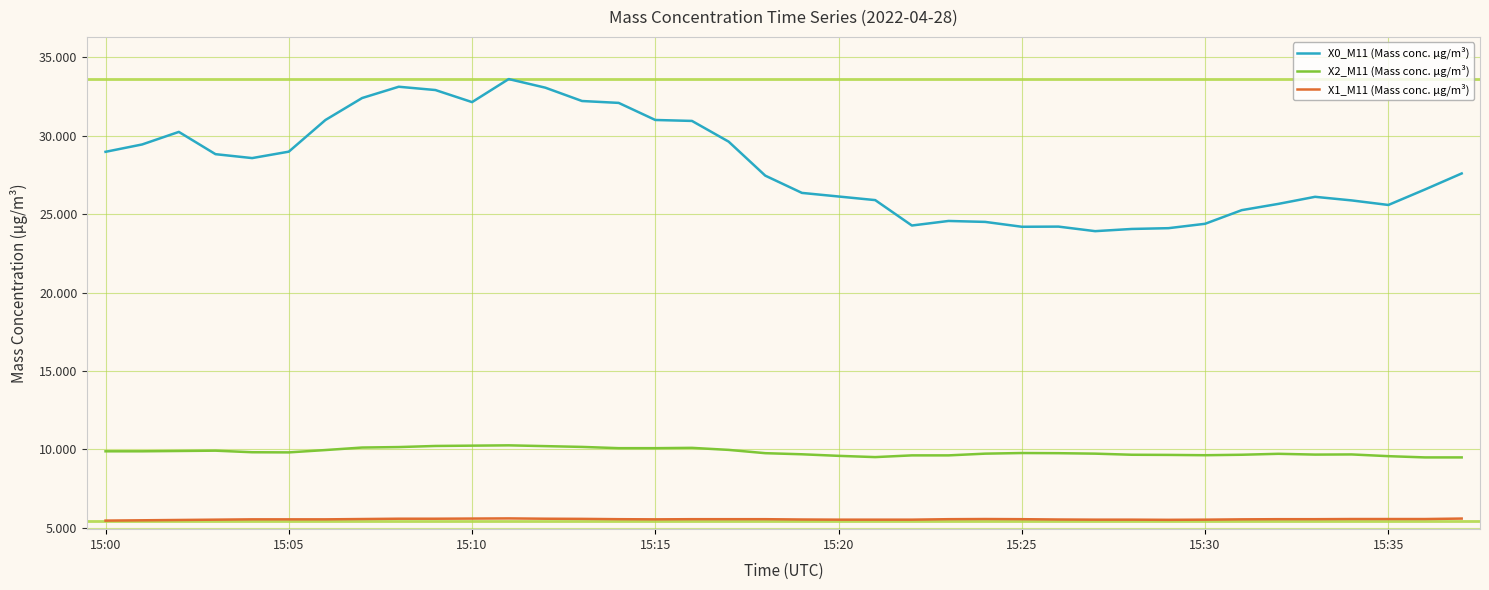

Which series has the largest range (max minus min)?

X0_M11 (Mass conc. μg/m³)